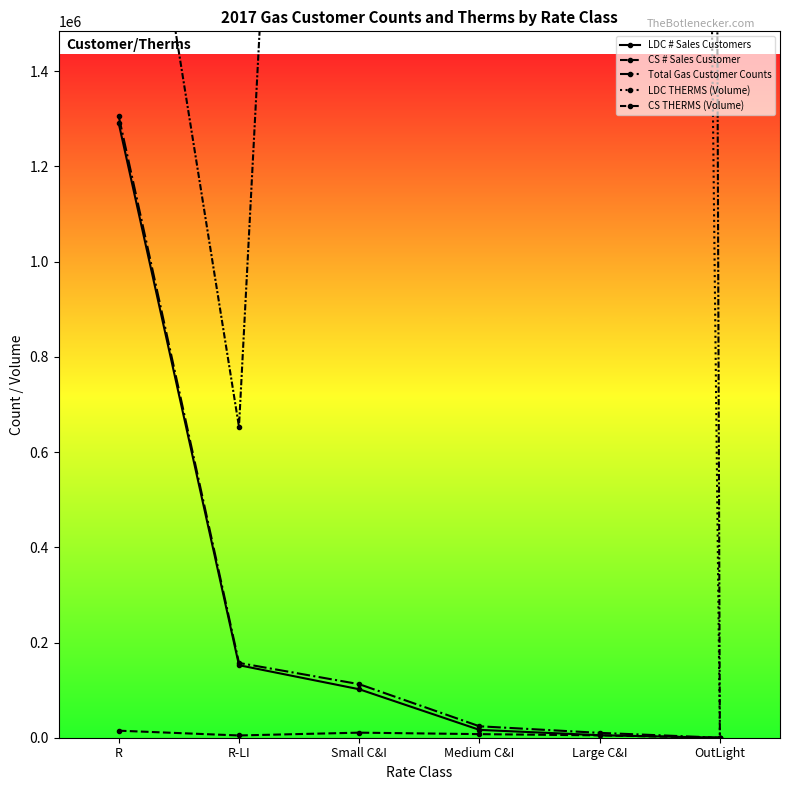

Read the LDC THERMS (Volume) value at Medium C&I, to the nearest 50.

20532400